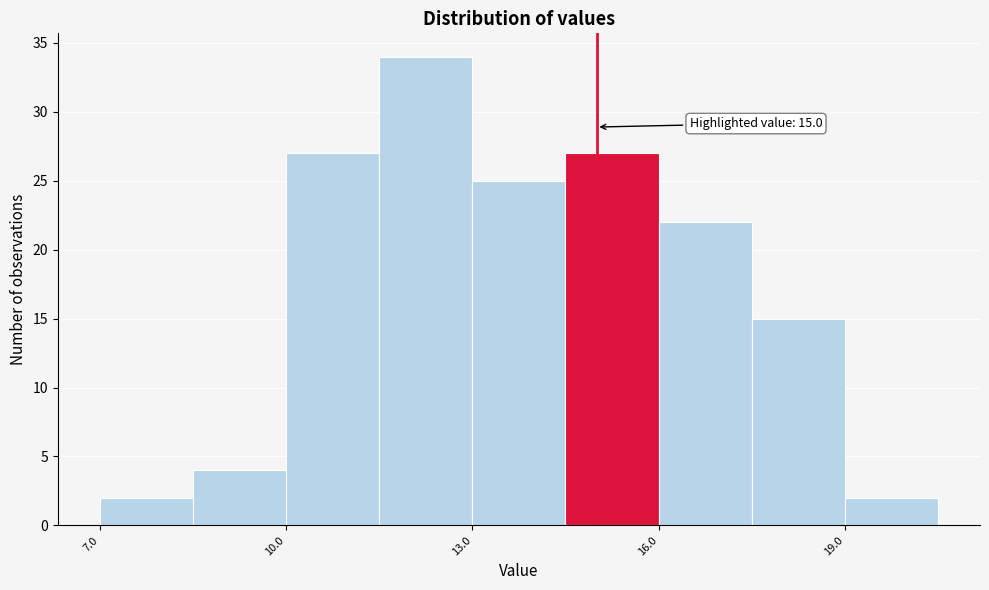

Read against the x-axis, roughly where is the centre of the tallest bar?

12.5